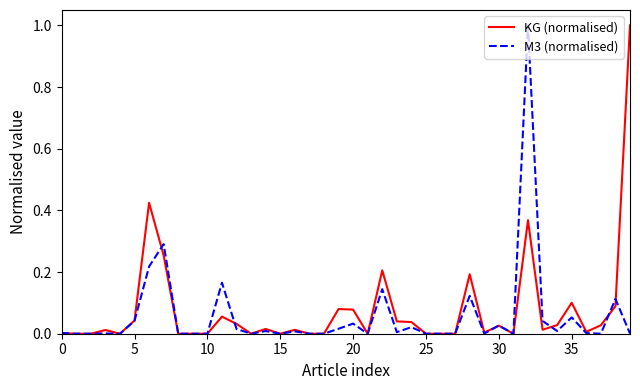

What is the greatest value displayed?

1.0